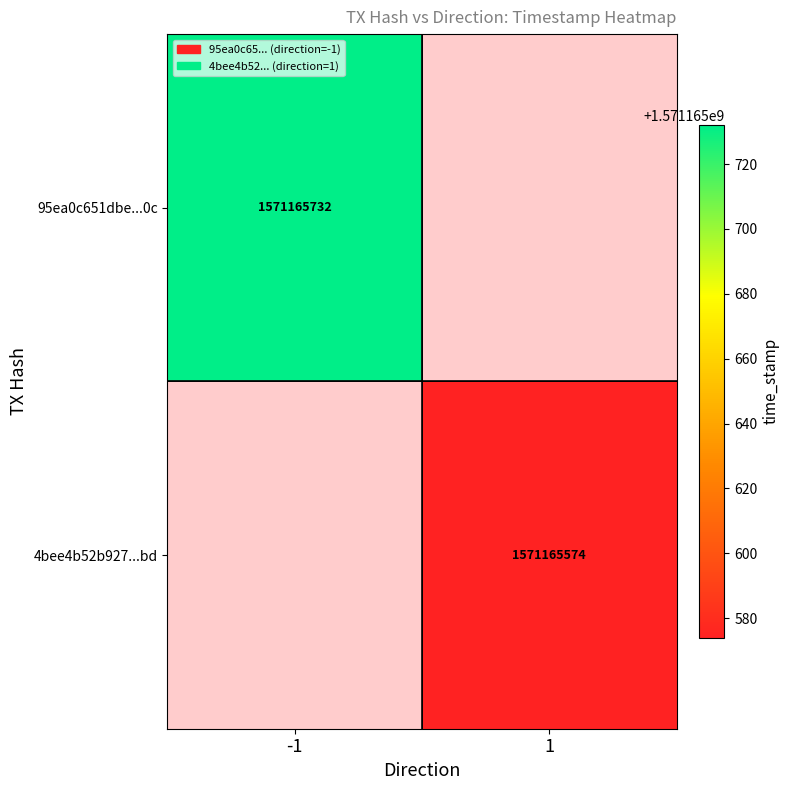

Rank the series at 1 from lowest to highest value.

95ea0c651dbe2296a57a0915e7889135f3f1c0c, 4bee4b52b927a1a3e227af5d8d7f0c987c333bd